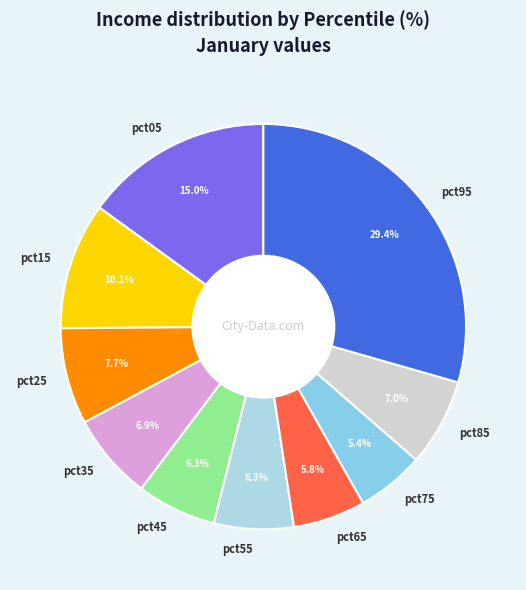

Is it true that pct15 is 10% of the pie?

True